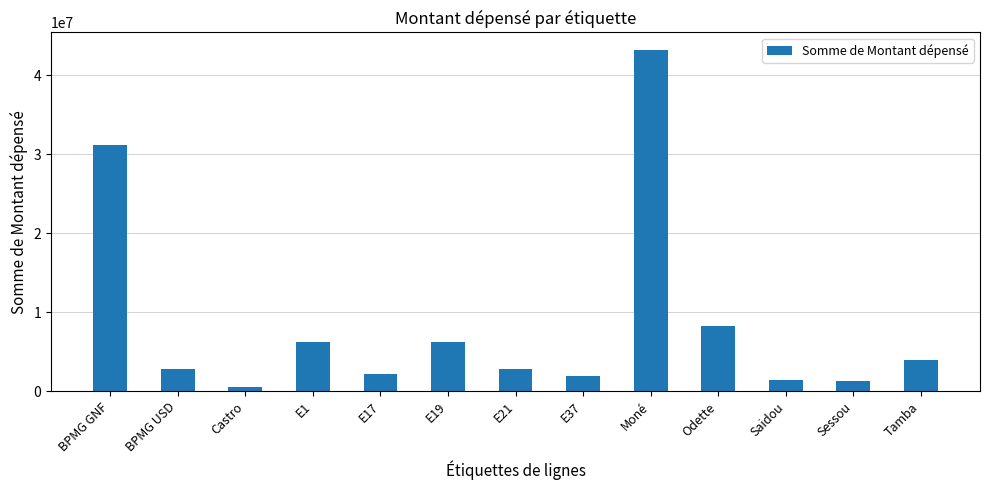

Where does the data first go above 2862228?

BPMG GNF